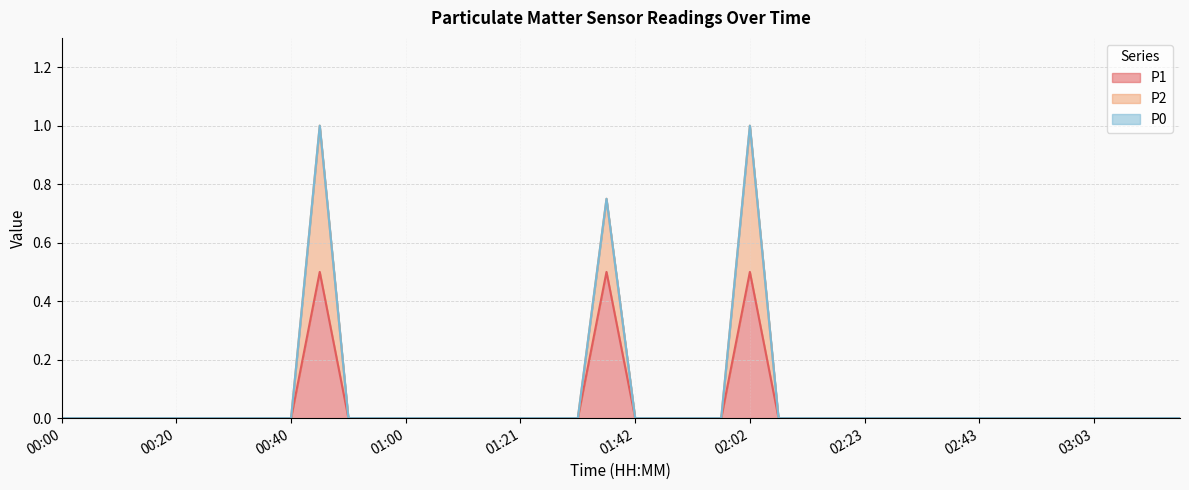

True or false: P1 and P2 intersect in this chart.

False